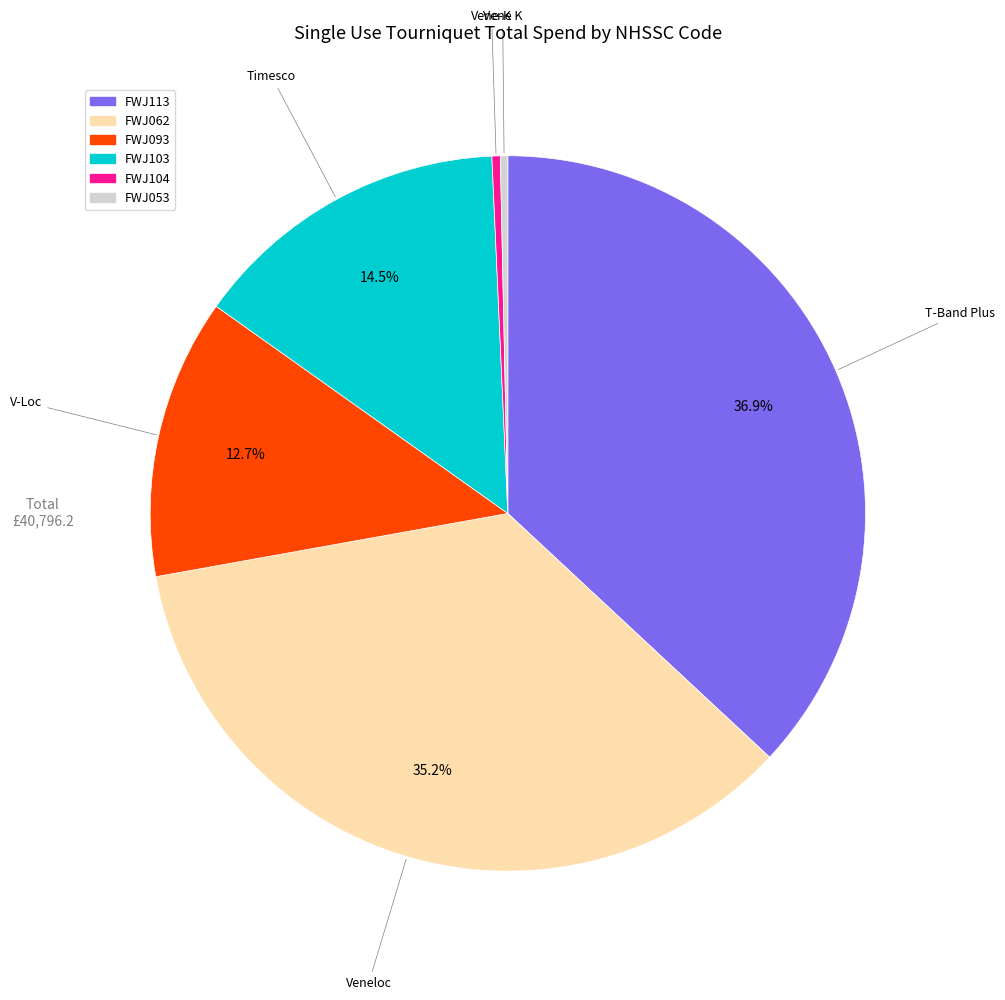

Is there any slice that represents more than half of the pie?

No